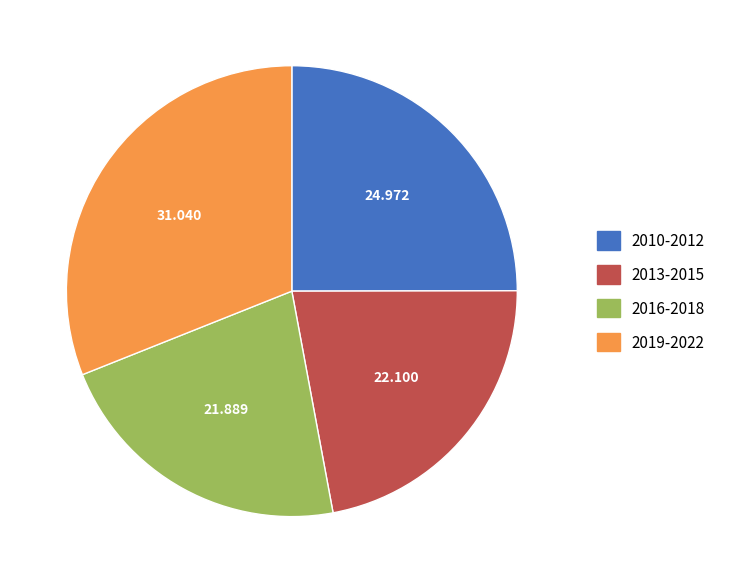

Is there a majority slice in this chart?

No